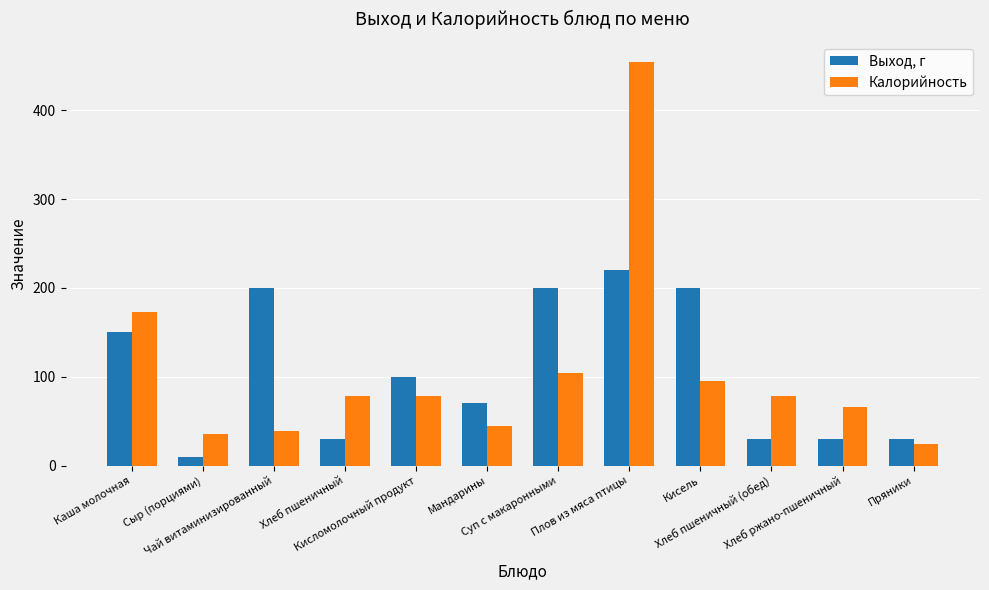

Reading left to right, list all the values displayed in this chart.

Выход, г: Каша молочная=150.0	Сыр (порциями)=10.0	Чай витаминизированный=200.0	Хлеб пшеничный=30.0	Кисломолочный продукт=100.0	Мандарины=70.0	Суп с макаронными=200.0	Плов из мяса птицы=220.0	Кисель=200.0	Хлеб пшеничный (обед)=30.0	Хлеб ржано-пшеничный=30.0	Пряники=30.0
Калорийность: Каша молочная=172.6	Сыр (порциями)=35.0	Чай витаминизированный=39.4	Хлеб пшеничный=78.0	Кисломолочный продукт=78.0	Мандарины=44.6	Суп с макаронными=103.7	Плов из мяса птицы=454.3	Кисель=95.0	Хлеб пшеничный (обед)=78.0	Хлеб ржано-пшеничный=66.0	Пряники=24.4